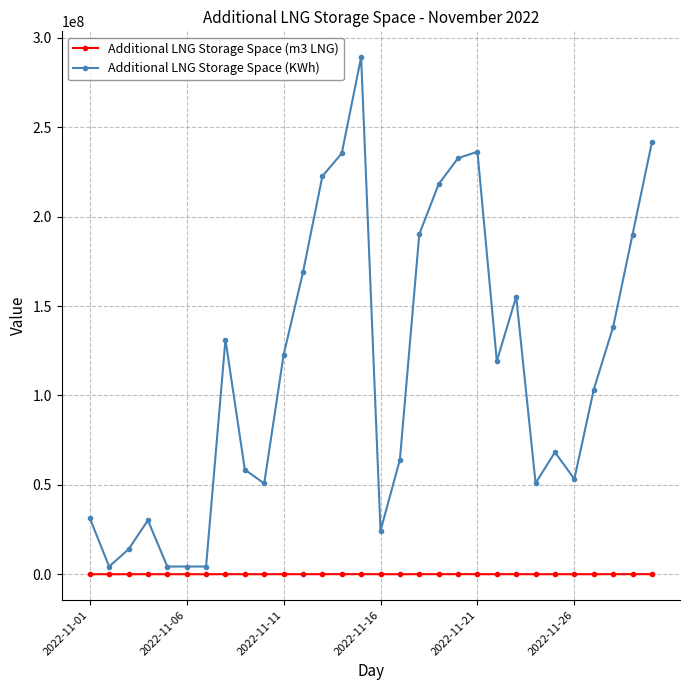

What is the maximum value for Additional LNG Storage Space (m3 LNG)?

42723